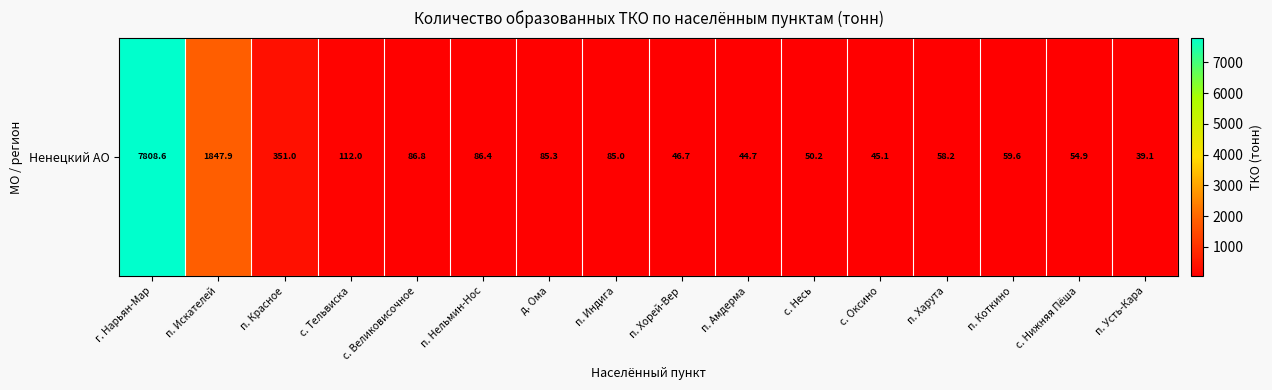

At which label does the data first exceed 84?

г. Нарьян-Мар